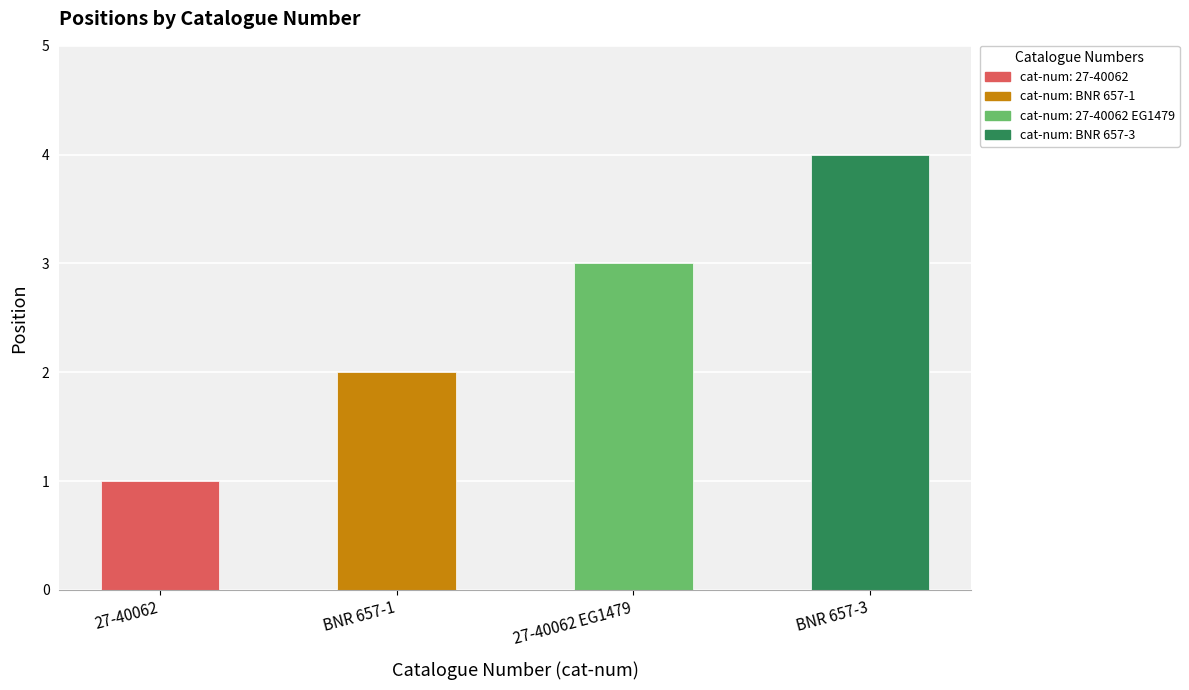

The chart shows a value of 7 at BNR 657-3. True or false?

False